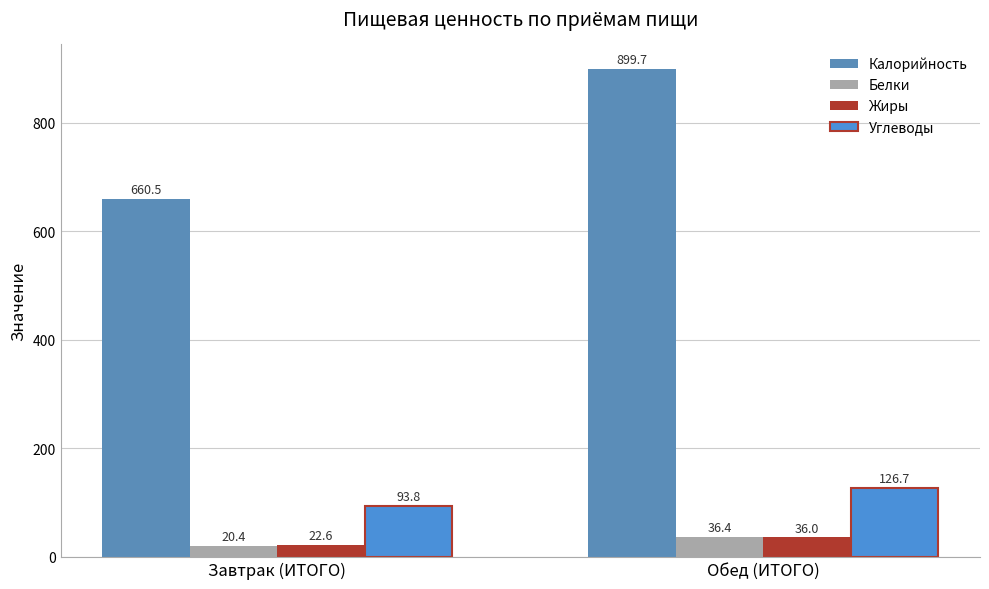

Reading left to right, extract all data points from this chart.

Калорийность: 660.5	899.7
Белки: 20.4	36.4
Жиры: 22.6	36.0
Углеводы: 93.8	126.7